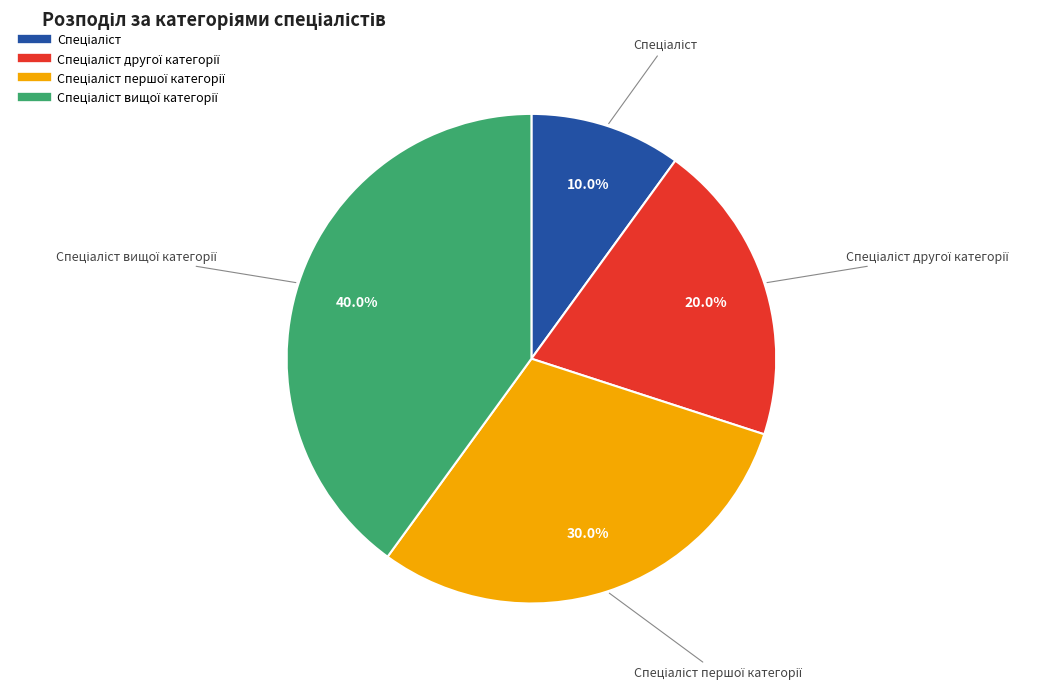

Does any single category account for the majority?

No